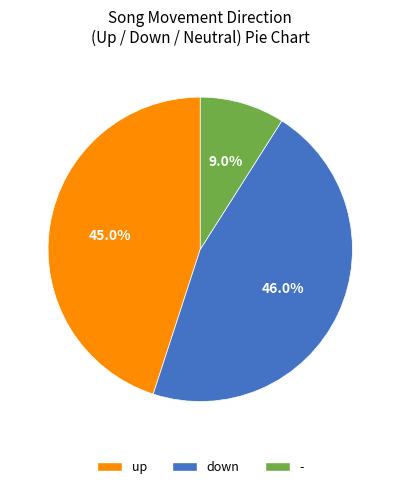

What percentage is the down slice, to the nearest percent?

46%